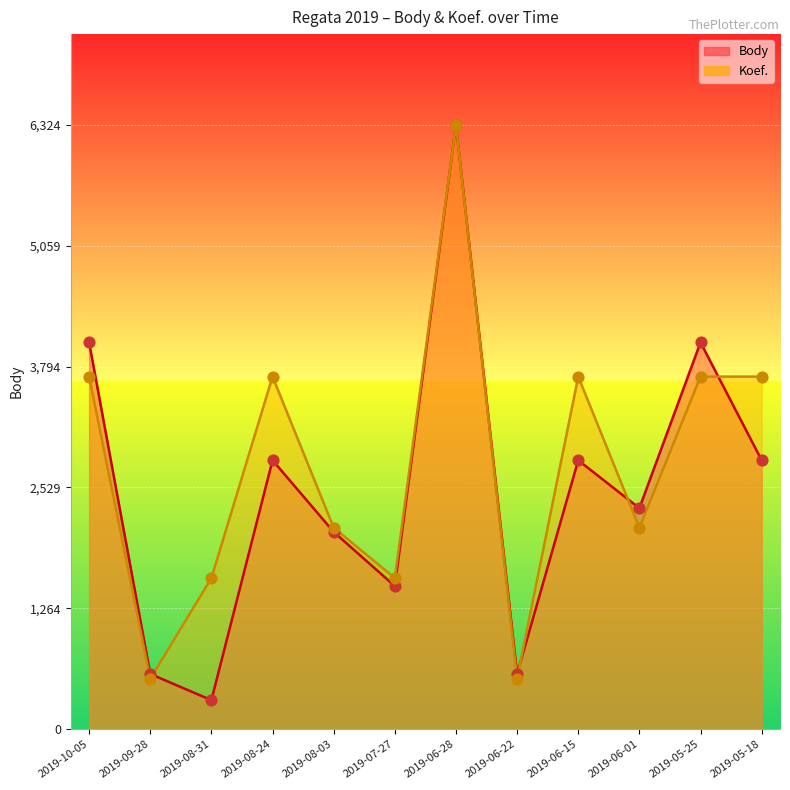

Which series reaches the minimum Y coordinate?

Body